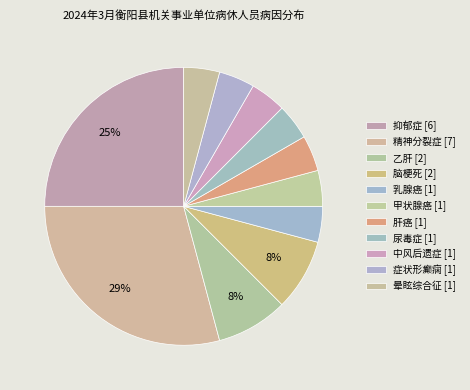

Approximately how many times larger is the value at 晕眩综合征 compared to 乙肝?

0.5